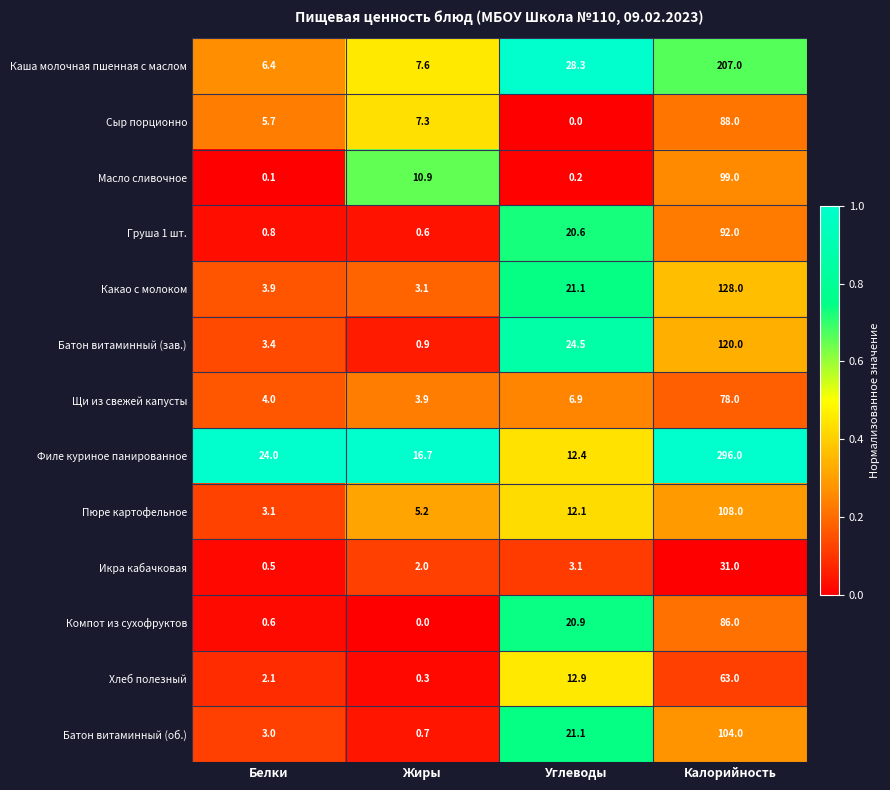

What is the approximate value of Батон витаминный (об.) at Калорийность?

104.0